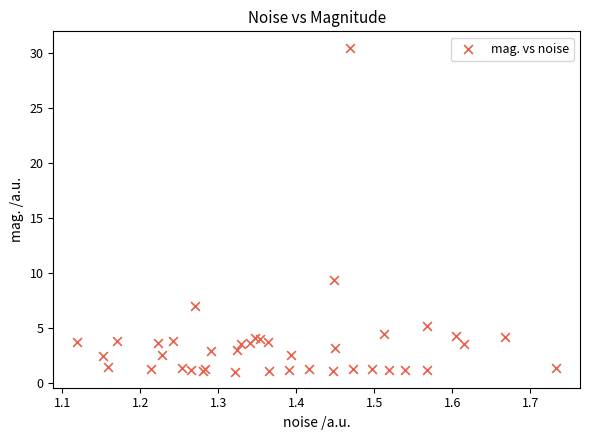

What Y value in the scatter plot is closest to 15?

9.4